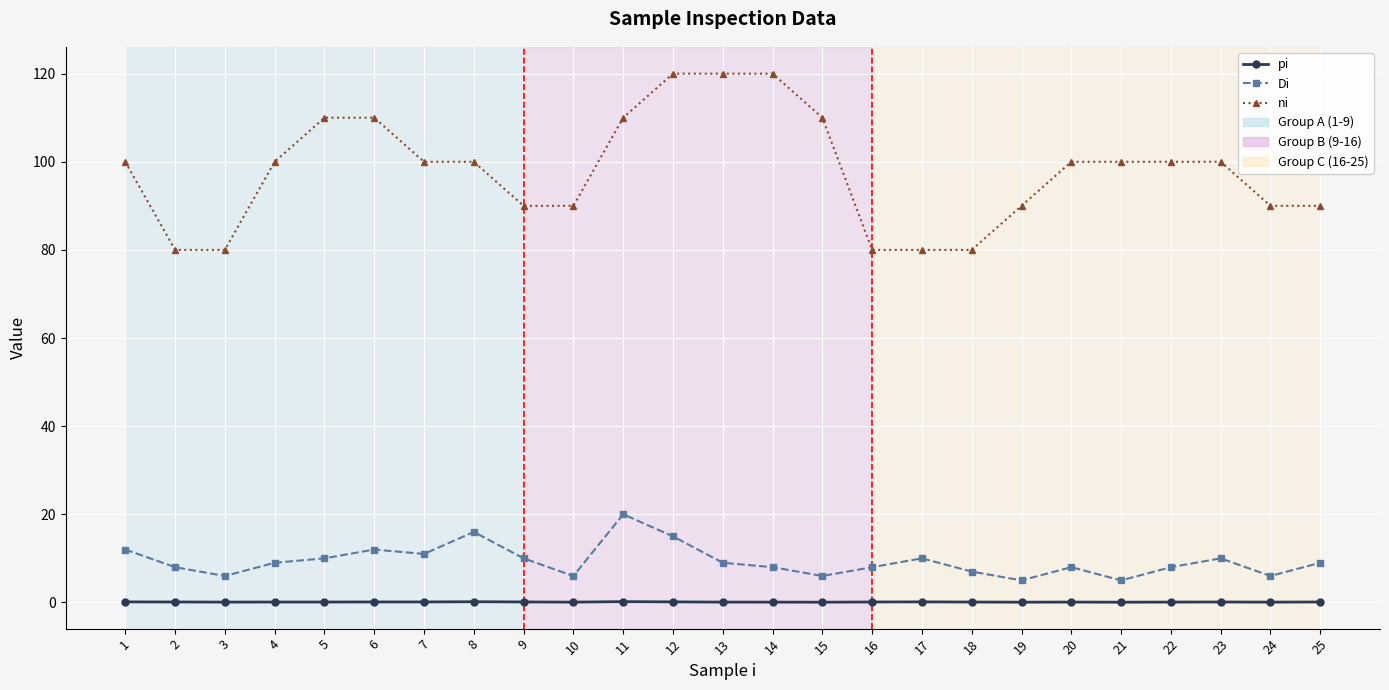

What is the difference between the Di values at 25 and 2?

1.0